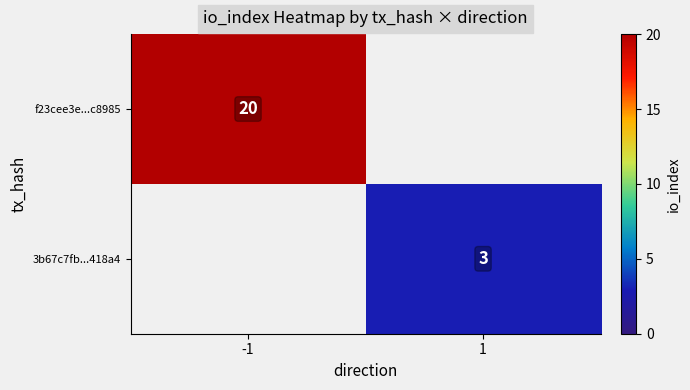

The value of 3b67c7fb...418a4 at 1 is 3. True or false?

True